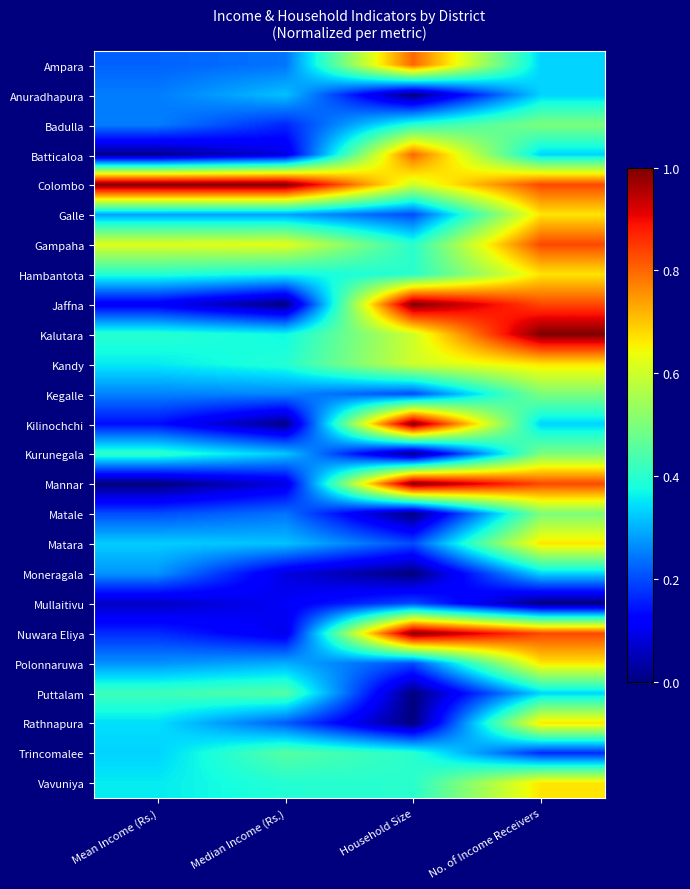

Which series has the largest total across all categories?

Colombo